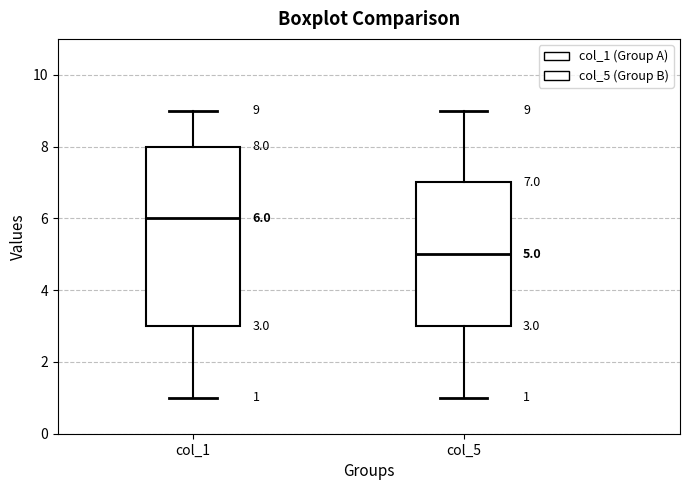

Which box's median line is the lowest?

col_5